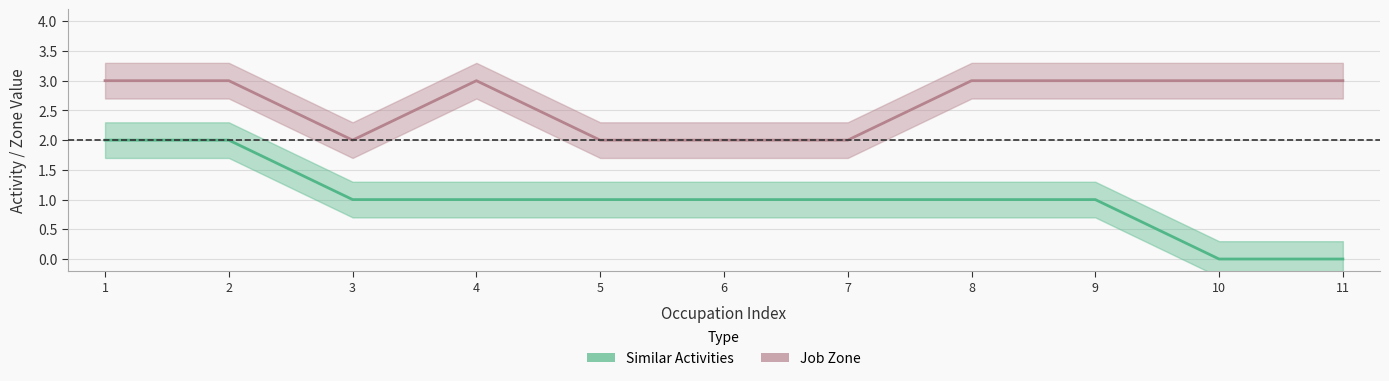

True or false: Similar Activities and Job Zone cross at least once.

False